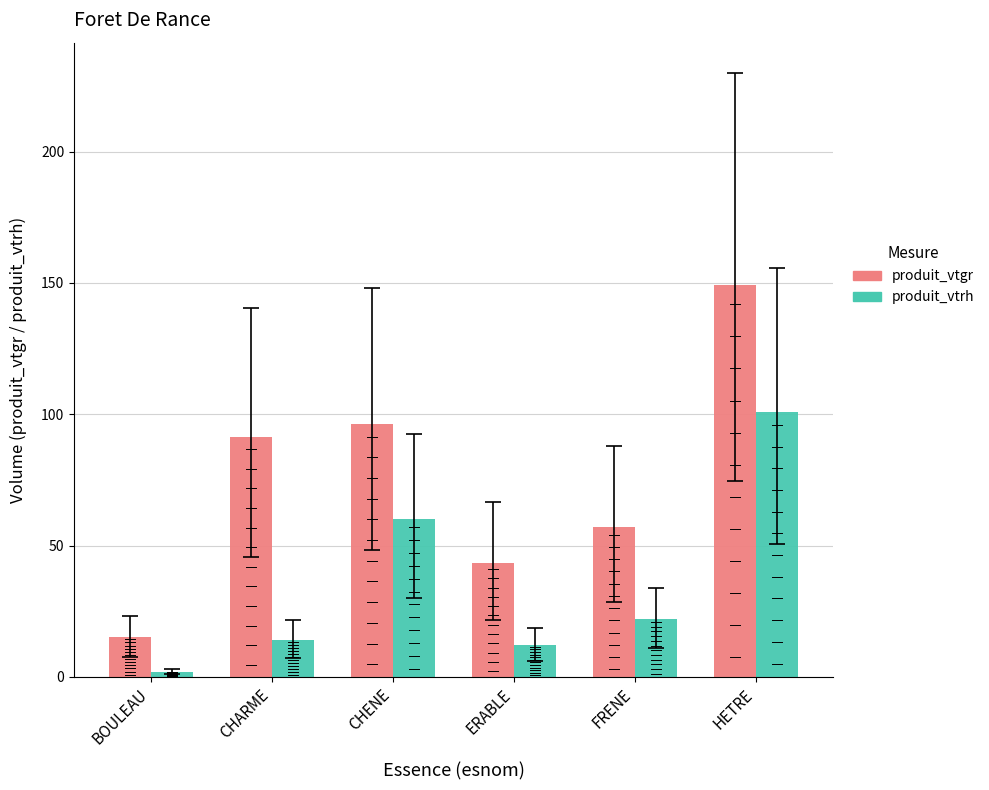

Which has a higher value, ERABLE or FRENE?

FRENE